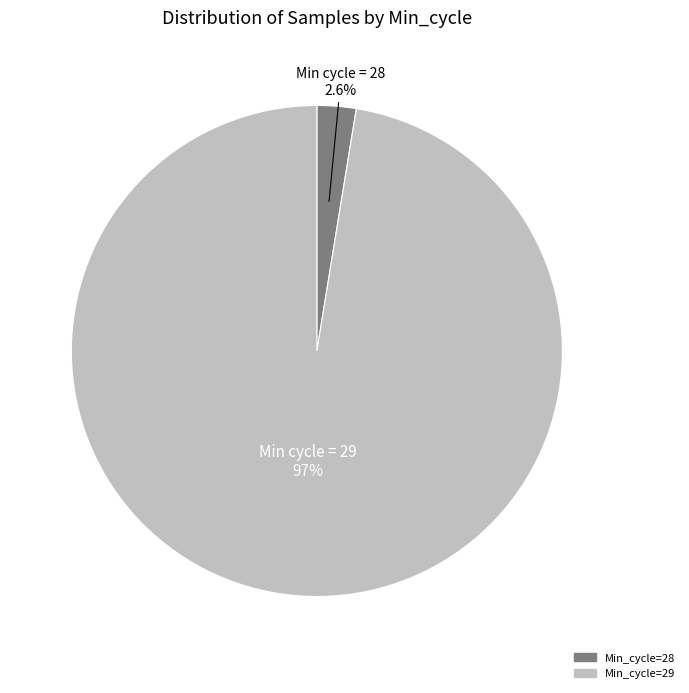

Is there a majority slice in this chart?

Yes